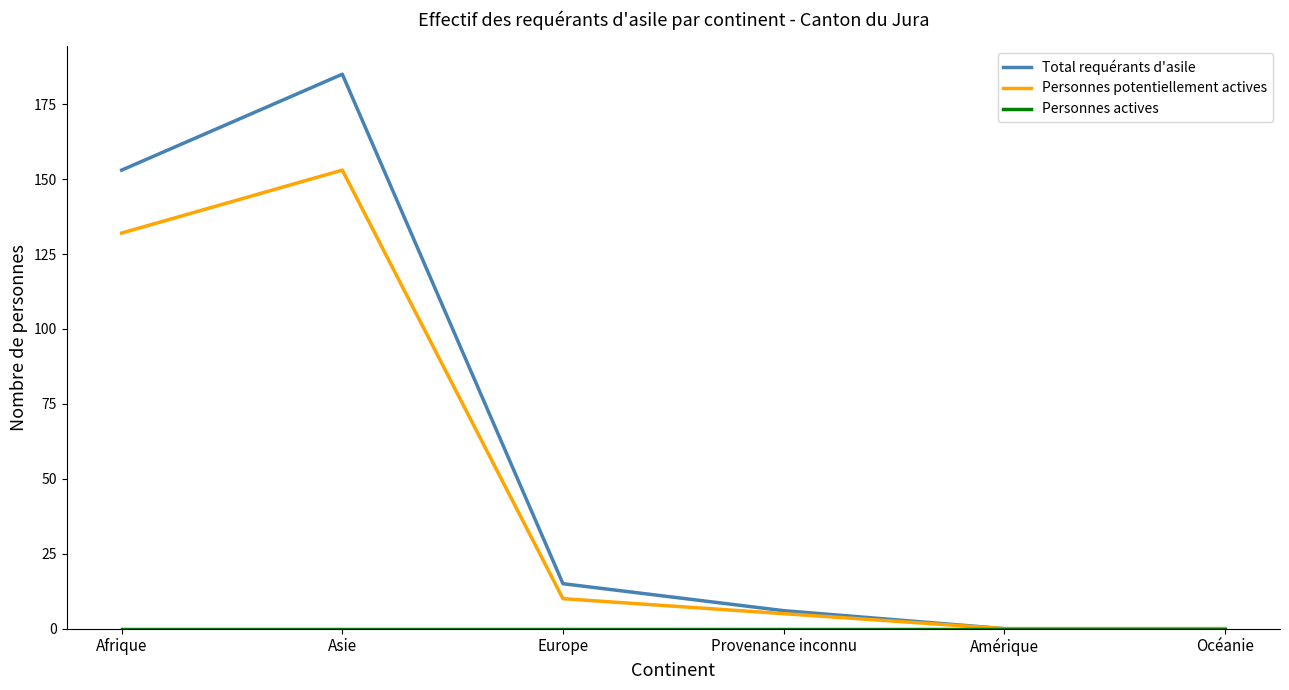

What position from the left is Provenance inconnu?

4